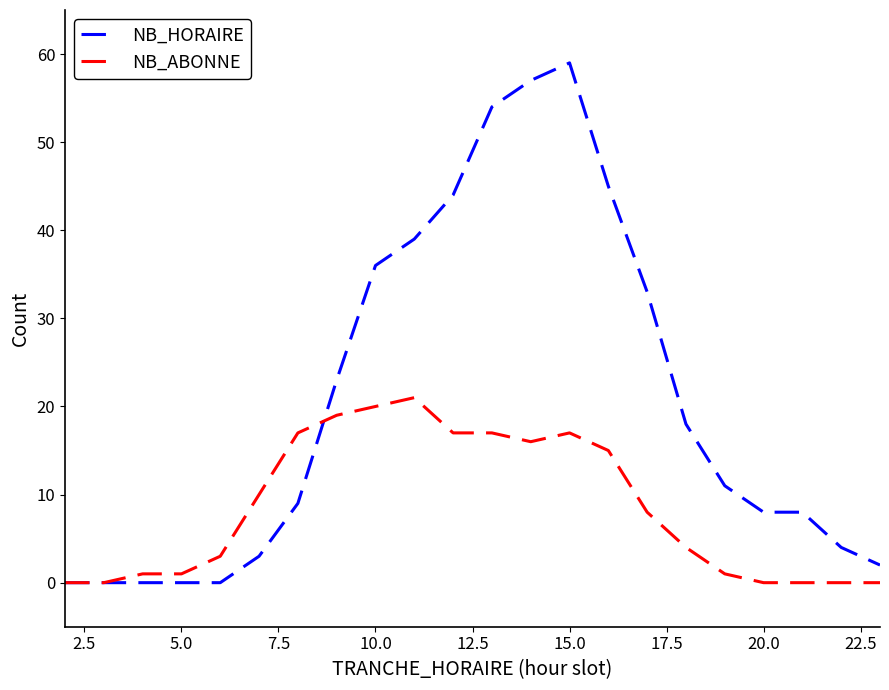

Which series has the largest range (max minus min)?

NB_HORAIRE